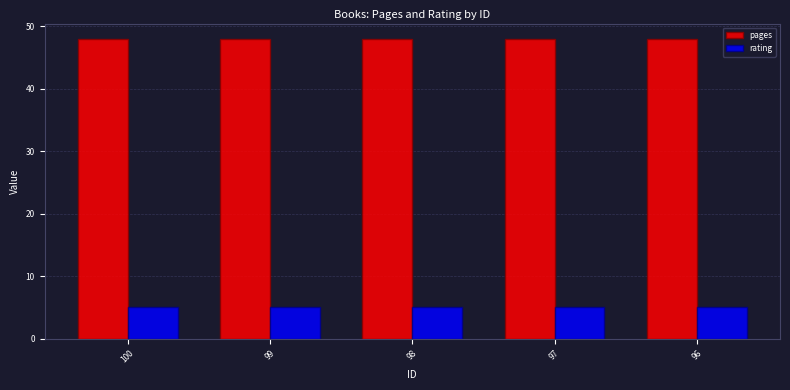

What is the value of the rating bar at the 5th from the left?

5